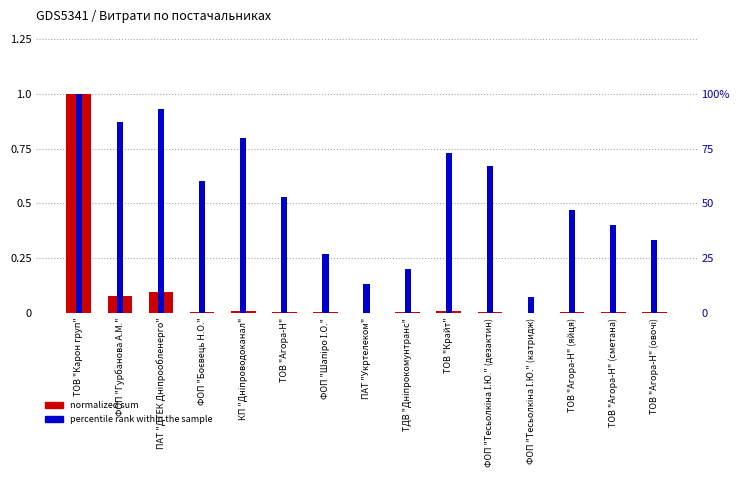

What is the total value across all series at ТОВ "Агора-Н" (яйця)?

0.5